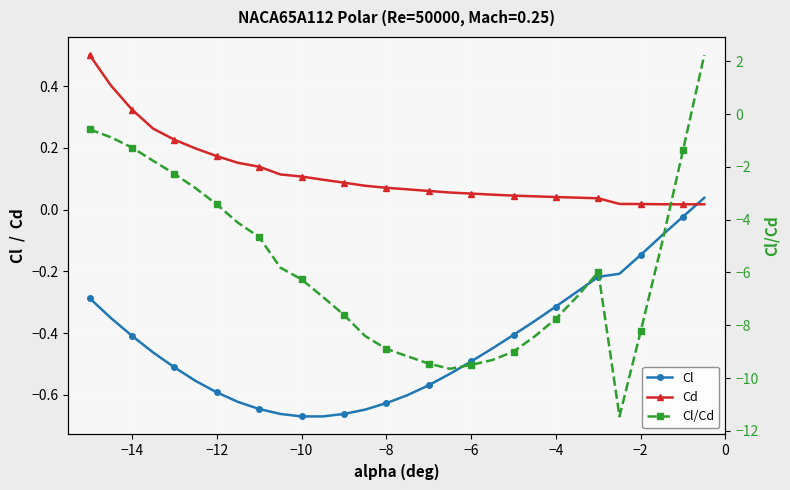

How many lines are shown in the chart?

3